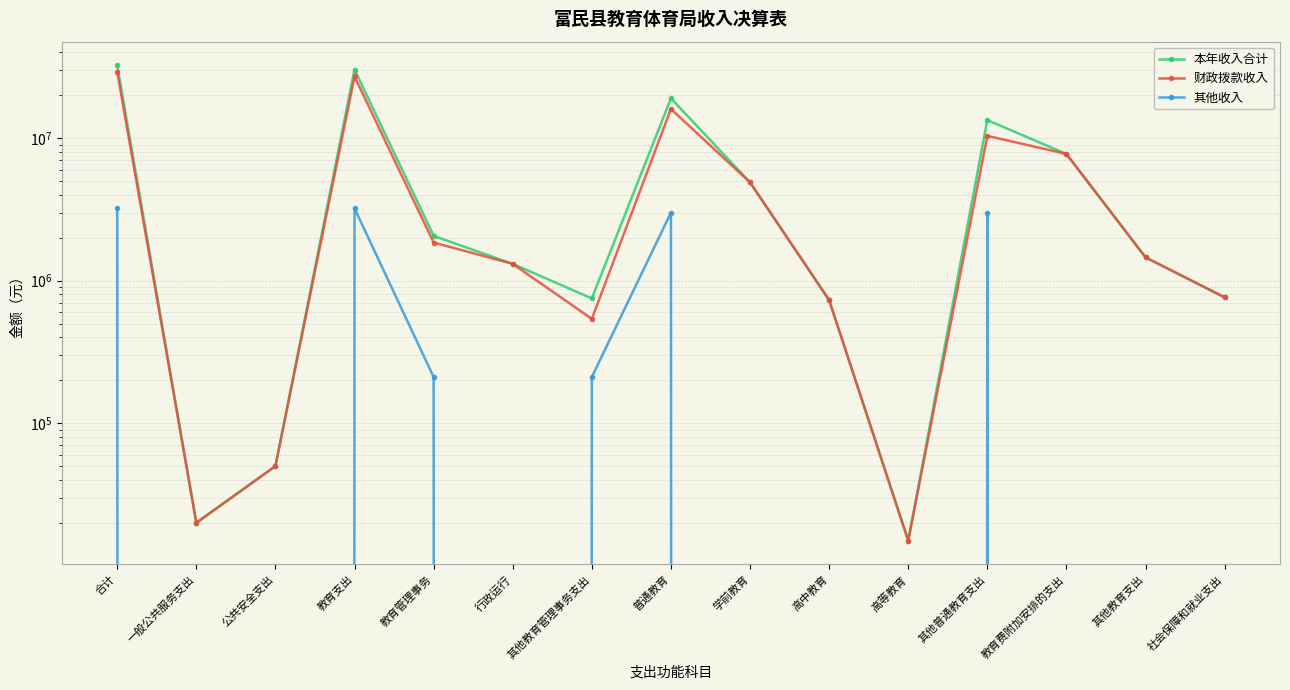

At which category is the sum across all series the highest?

合计